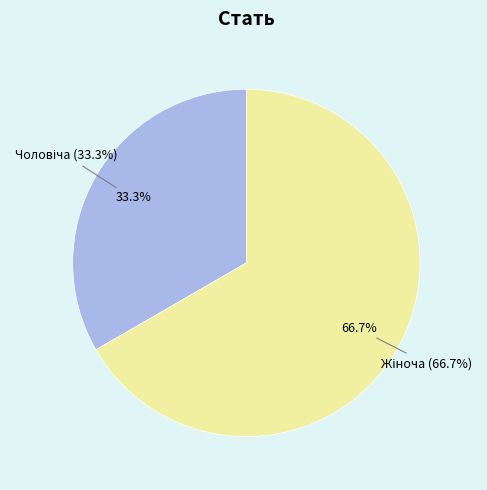

Does Чоловіча account for over 50% of the chart?

No